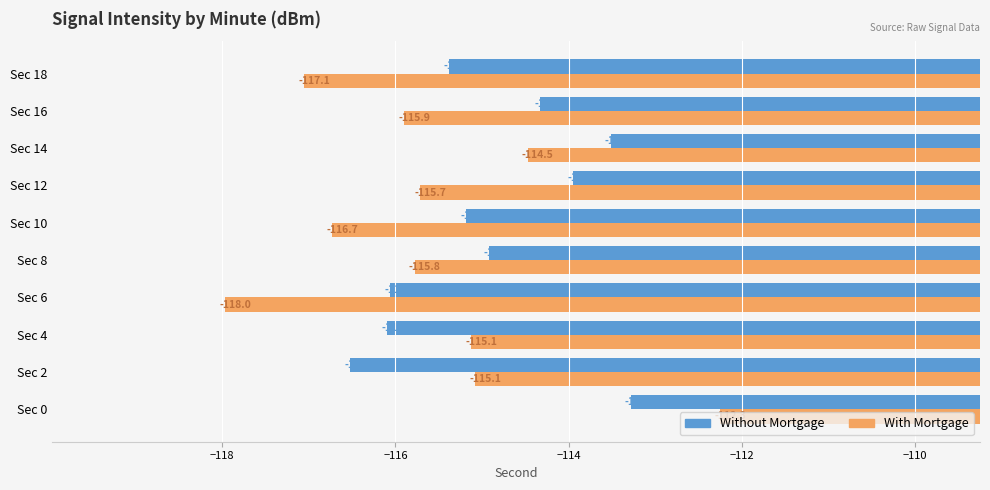

Which label corresponds to the largest value in the chart?

Sec 0